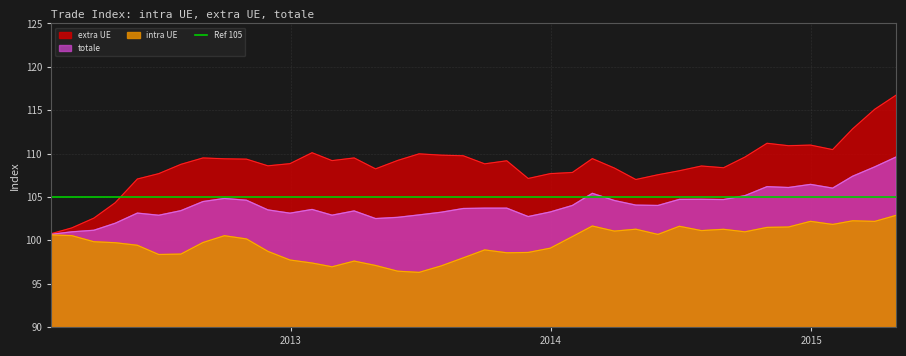

Reading right to left, transcribe all the data shown in this chart.

extra UE: 116.7	115.1	112.8	110.5	111.0	110.9	111.2	109.6	108.4	108.6	108.0	107.5	107.0	108.3	109.4	107.8	107.7	107.1	109.2	108.8	109.7	109.8	110.0	109.2	108.2	109.5	109.2	110.1	108.8	108.6	109.3	109.4	109.5	108.8	107.7	107.1	104.3	102.5	101.4	100.8
totale: 109.6	108.5	107.4	106.0	106.4	106.1	106.2	105.1	104.7	104.7	104.7	104.0	104.0	104.6	105.4	104.0	103.3	102.7	103.7	103.7	103.7	103.2	102.9	102.6	102.5	103.4	102.9	103.5	103.1	103.5	104.6	104.8	104.5	103.4	102.9	103.1	102.0	101.2	101.0	100.7
intra UE: 102.9	102.2	102.2	101.8	102.2	101.5	101.5	101.0	101.3	101.1	101.6	100.7	101.3	101.0	101.6	100.4	99.1	98.6	98.6	98.9	98.0	97.0	96.3	96.4	97.1	97.6	96.9	97.4	97.7	98.7	100.2	100.5	99.7	98.4	98.4	99.4	99.7	99.8	100.5	100.6